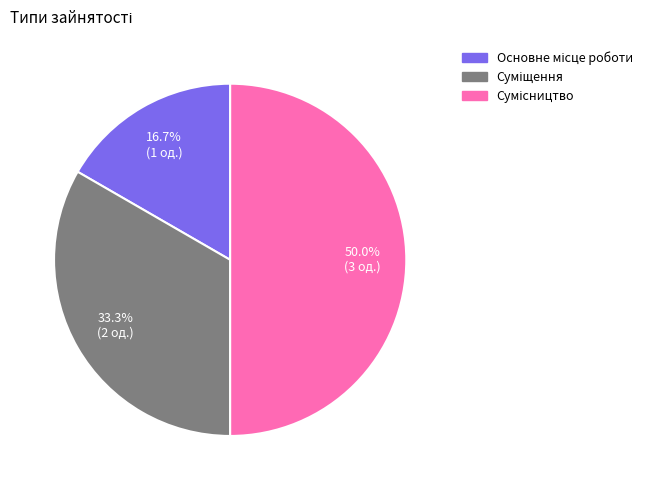

Which has a higher value, Основне місце роботи or Сумісництво?

Сумісництво